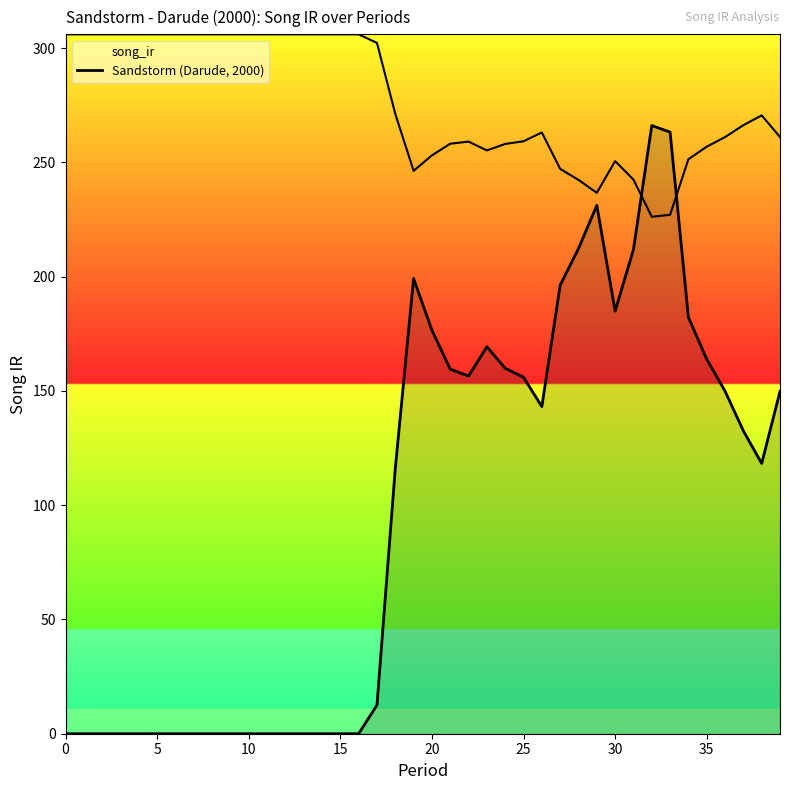

What is the difference between the maximum and minimum values?

266.2